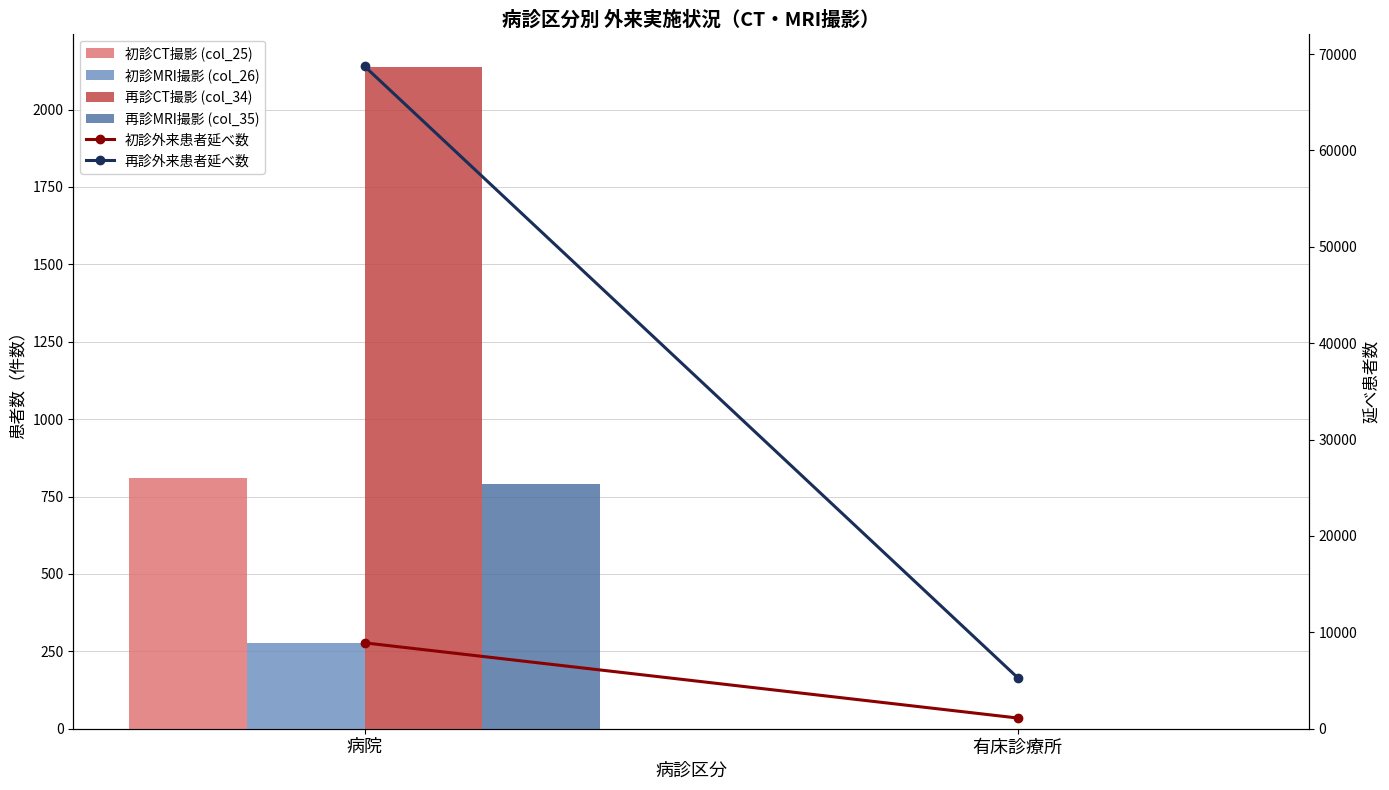

What is the label of the 2nd bar from the right?

病院